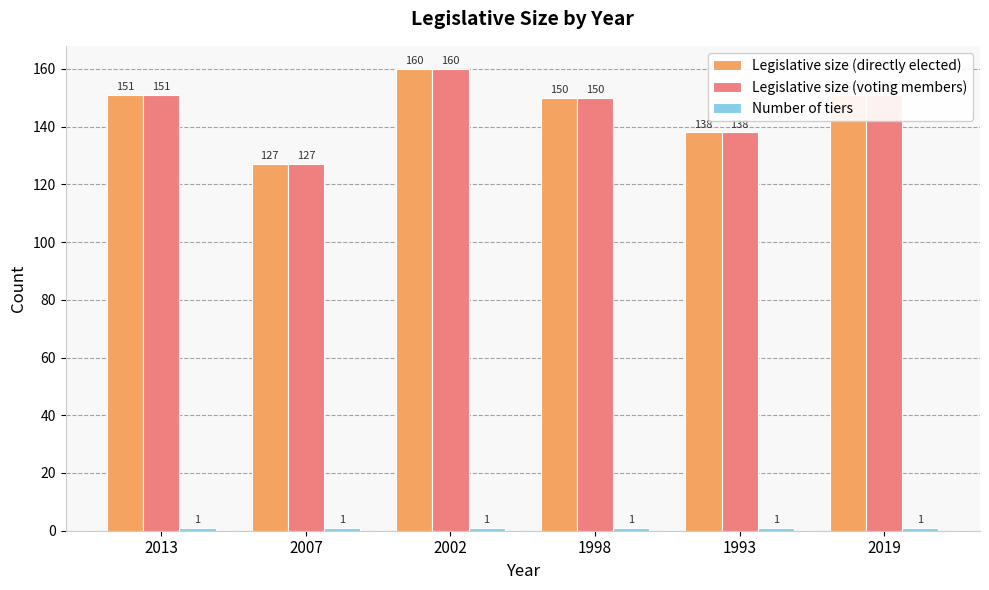

What is the difference between the highest and lowest values at 2002?

159